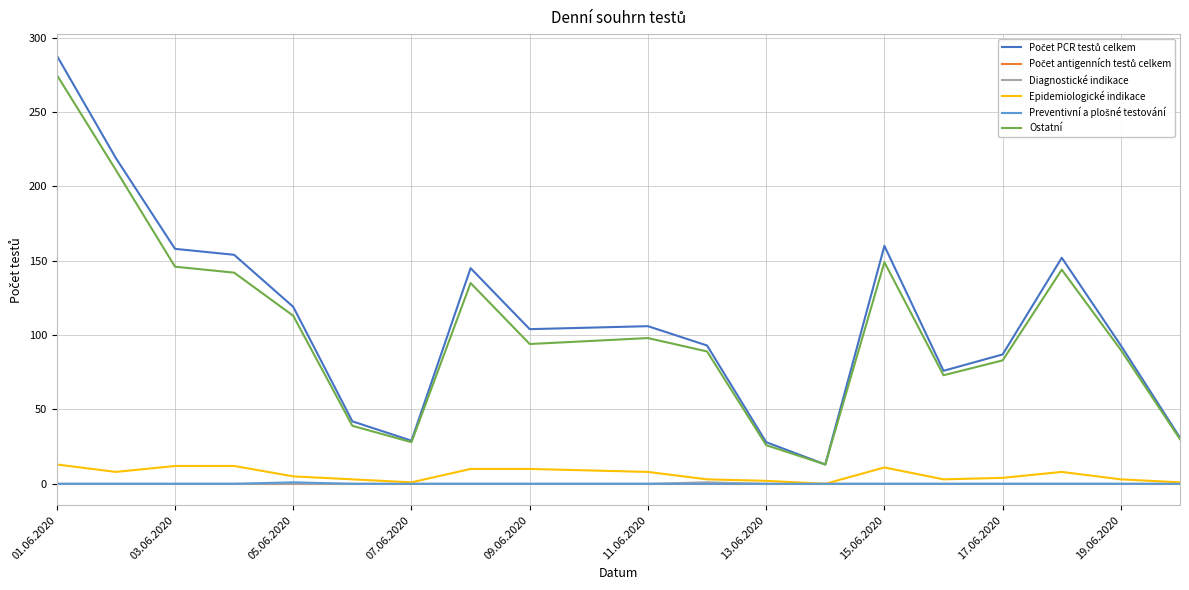

At how many categories does at least one series exceed 56?

15